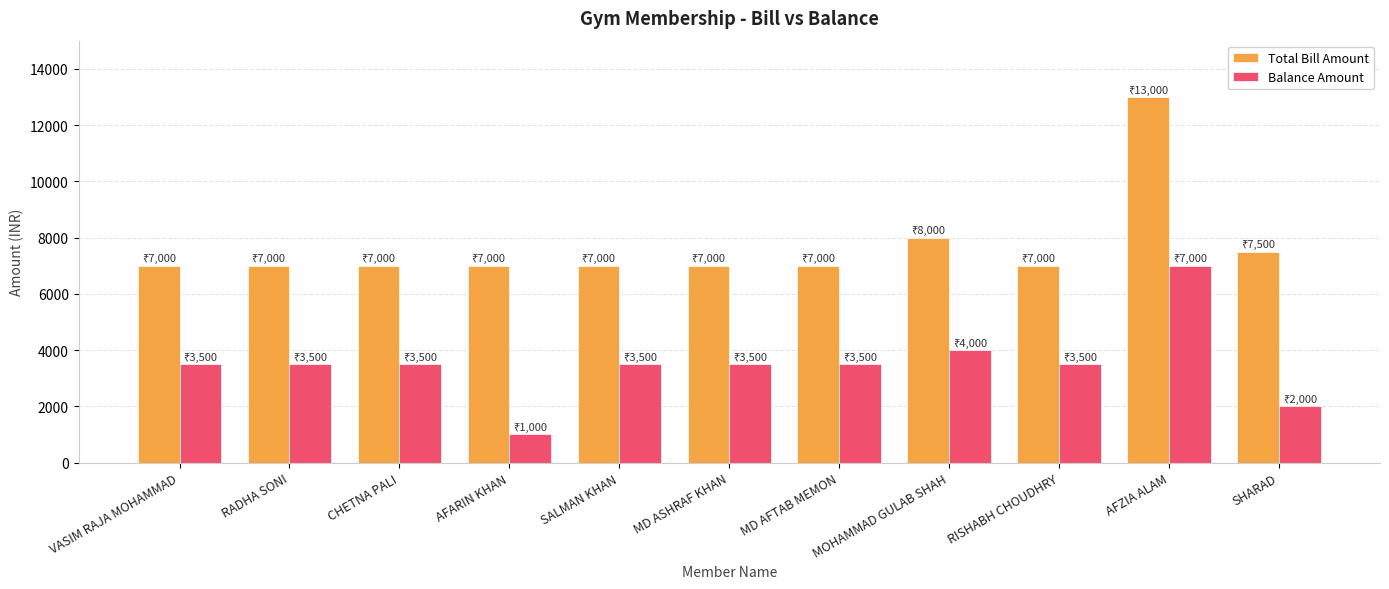

Does the chart contain stacked bars?

No